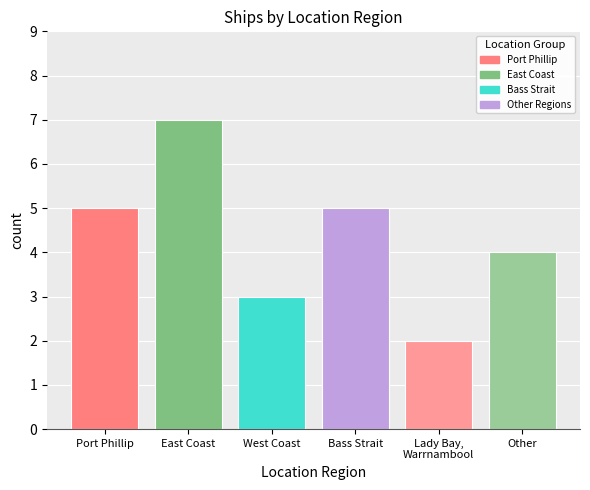

True or false: the data shows 9 at Port Phillip.

False